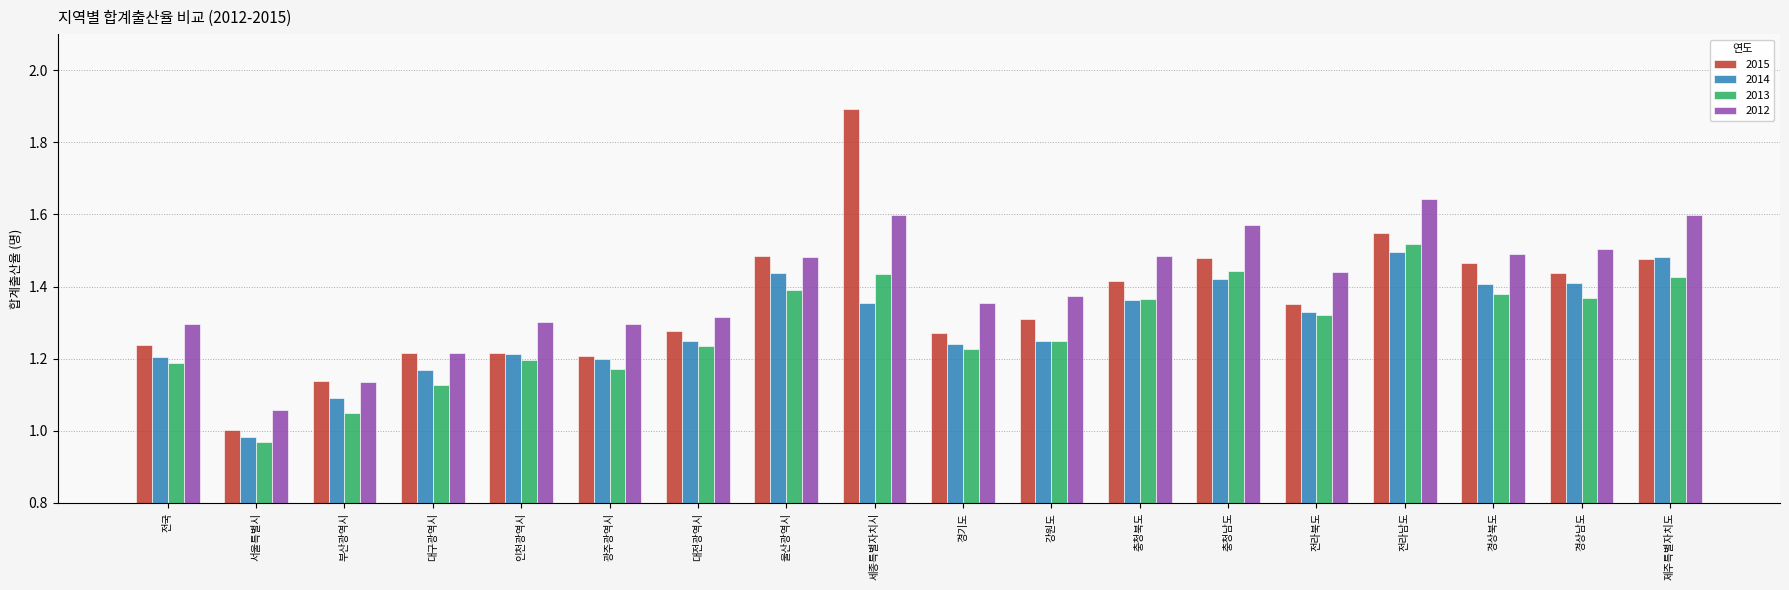

At which label does 2013 reach its minimum?

서울특별시